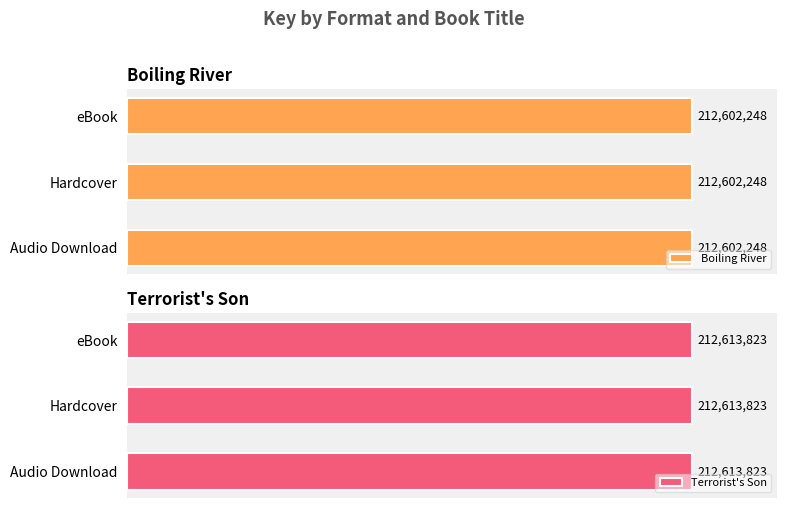

The value at eBook is 212613823. True or false?

True